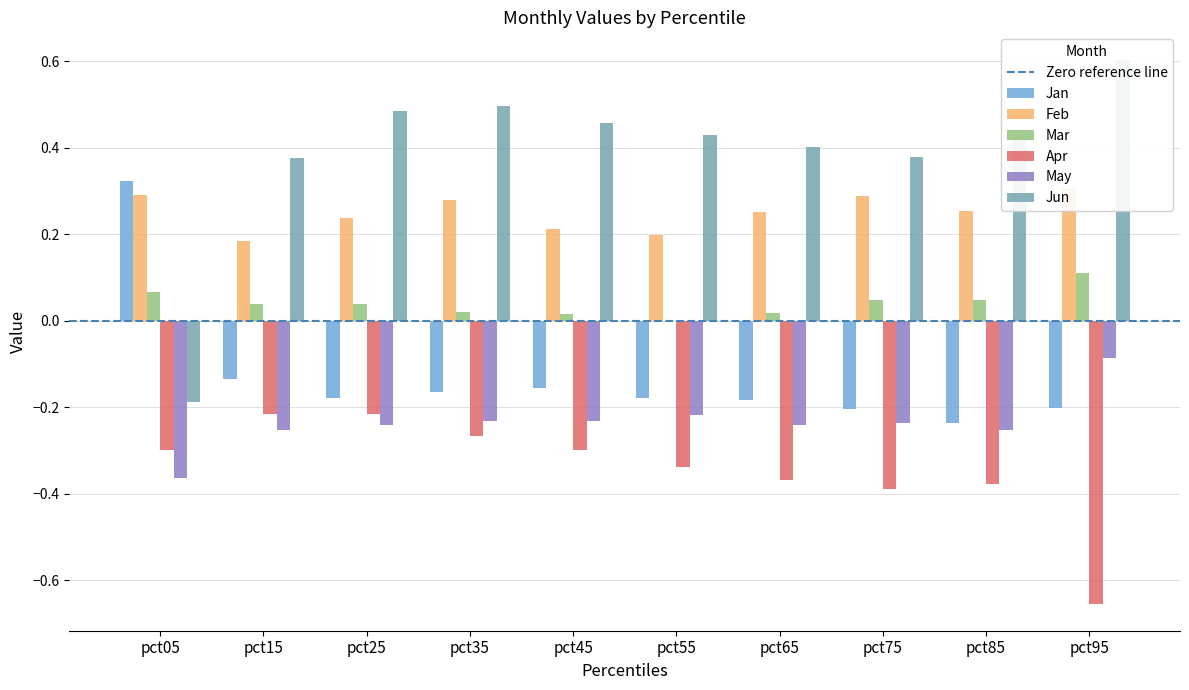

Reading left to right, list all the values displayed in this chart.

Jan: 0.3	-0.1	-0.2	-0.2	-0.2	-0.2	-0.2	-0.2	-0.2	-0.2
Feb: 0.3	0.2	0.2	0.3	0.2	0.2	0.3	0.3	0.3	0.3
Mar: 0.1	0.0	0.0	0.0	0.0	-0.0	0.0	0.0	0.0	0.1
Apr: -0.3	-0.2	-0.2	-0.3	-0.3	-0.3	-0.4	-0.4	-0.4	-0.7
May: -0.4	-0.3	-0.2	-0.2	-0.2	-0.2	-0.2	-0.2	-0.3	-0.1
Jun: -0.2	0.4	0.5	0.5	0.5	0.4	0.4	0.4	0.4	0.6